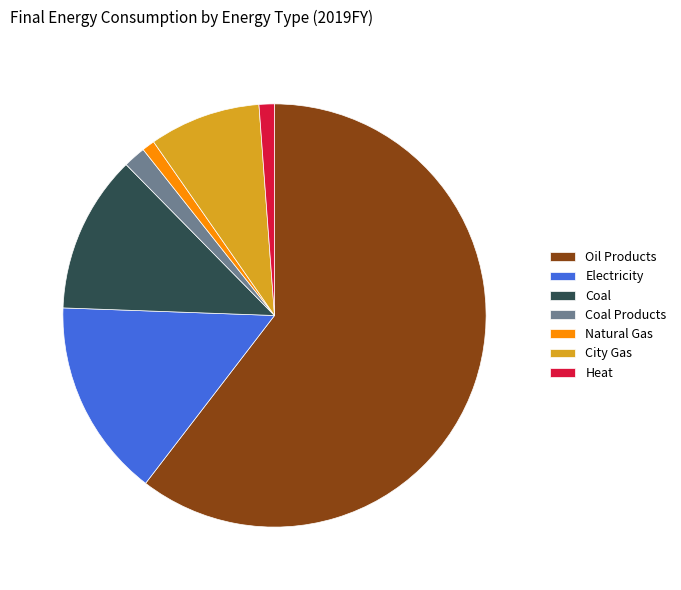

How many slices are in this pie chart?

7